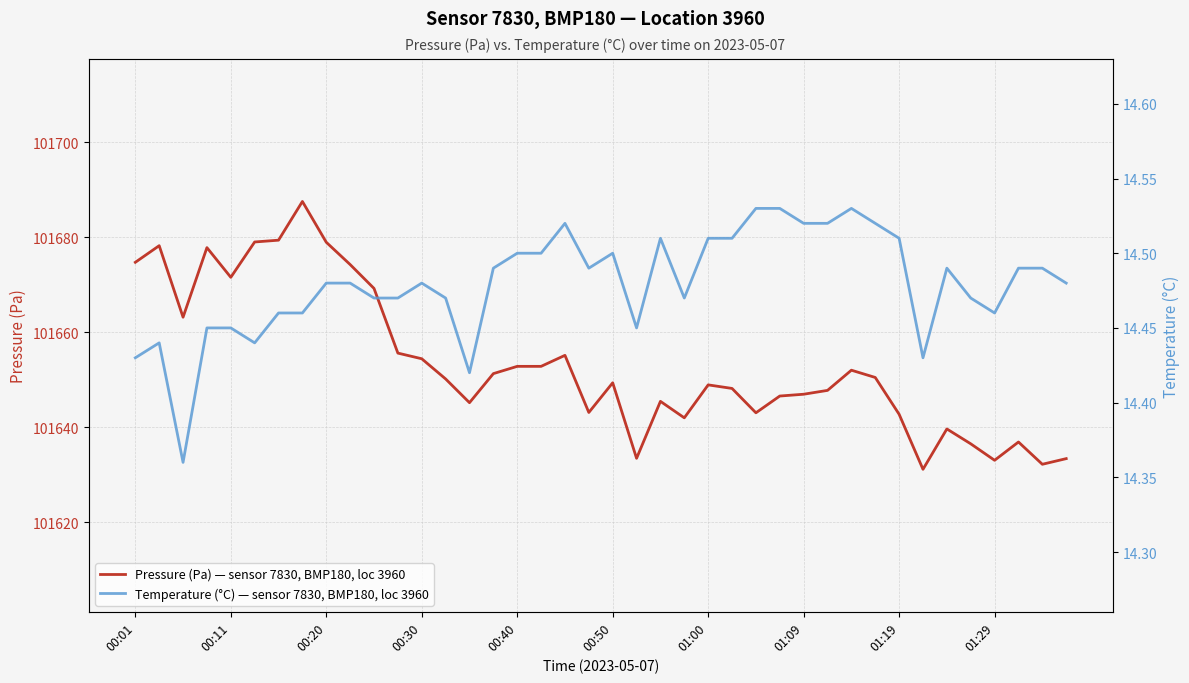

The value of Temperature (°C) — sensor 7830, BMP180, loc 3960 at 26 is 14.5. True or false?

True